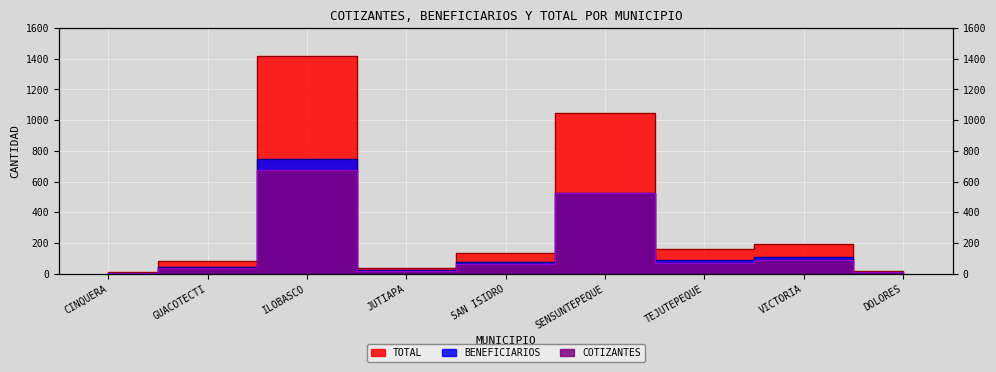

Which label corresponds to the largest value in the chart?

ILOBASCO